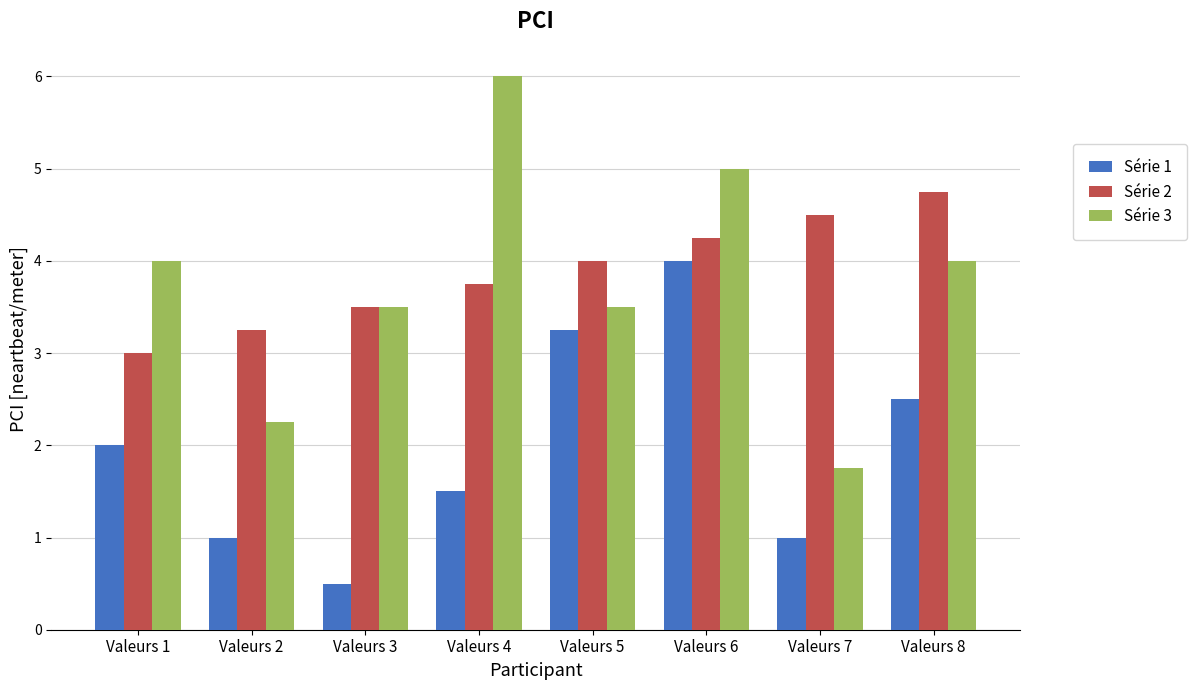

What is the average value of the Série 3 series?

3.8